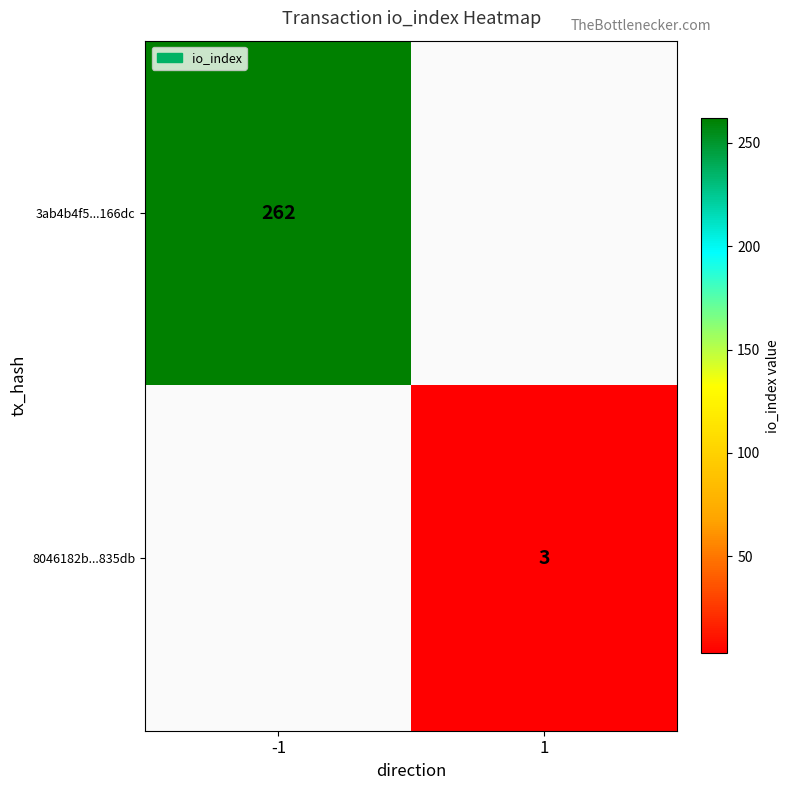

Is the value of 3ab4b4f5...166dc at -1 greater than the value of 8046182b...835db at 1?

Yes